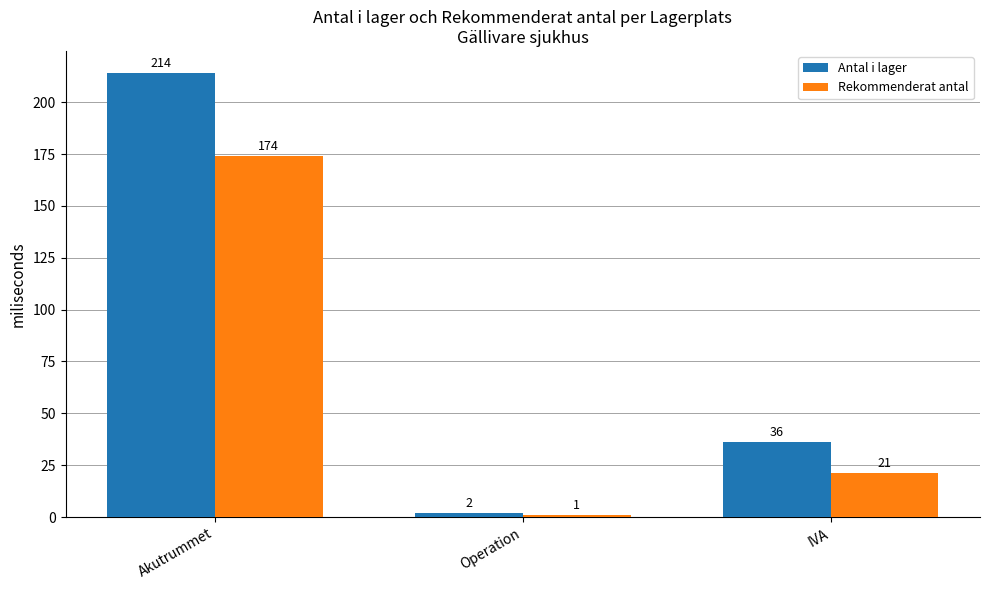

The value of Antal i lager at Operation is 2. True or false?

True